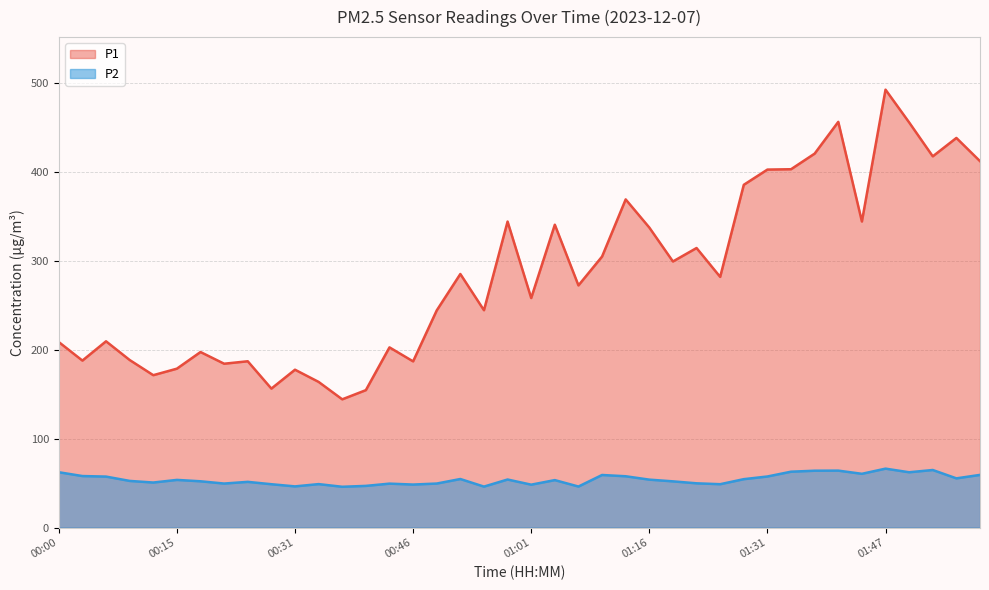

Which has a higher value, 01:53 or 01:44?

01:53